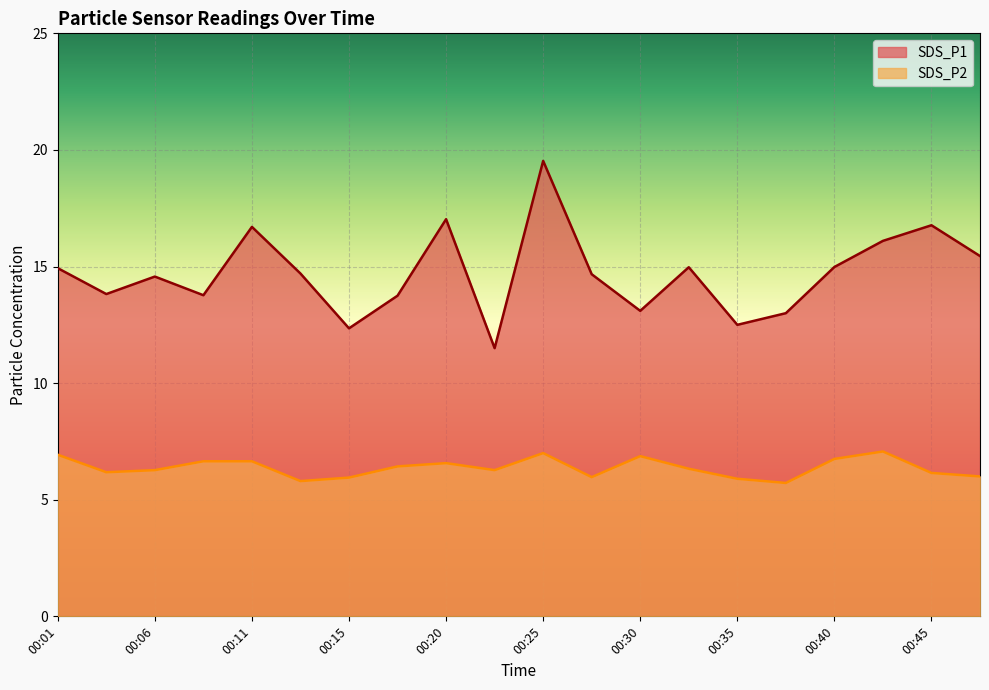

At which category does SDS_P1 reach its first local valley?

00:03